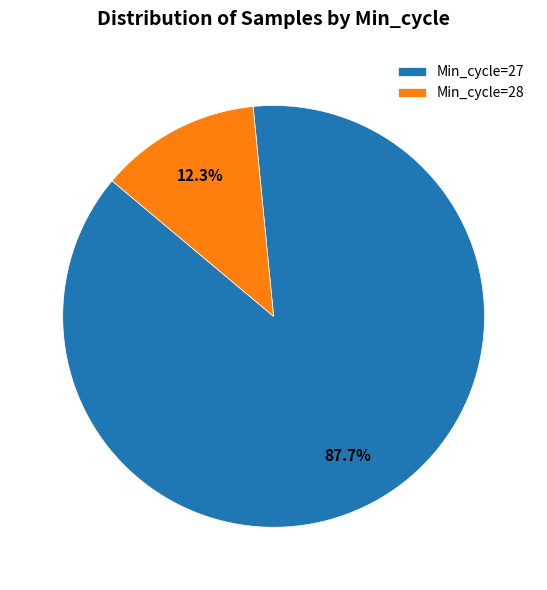

Which slice is the smallest?

Min_cycle=28